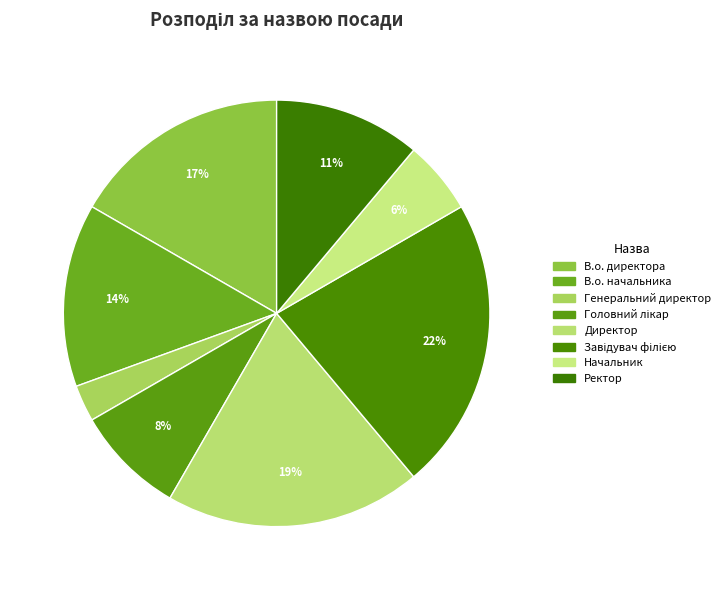

What is the smallest slice in the pie chart?

Генеральний директор